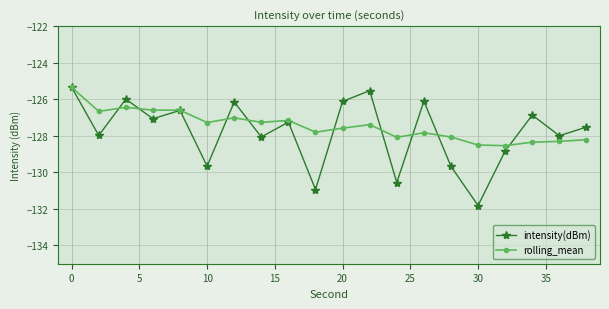

How many categories are shown in the chart?

20